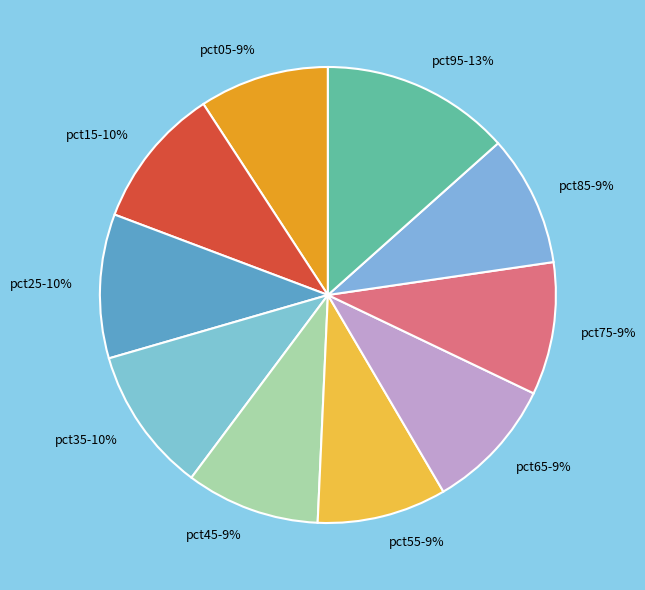

Which slice is the largest?

pct95